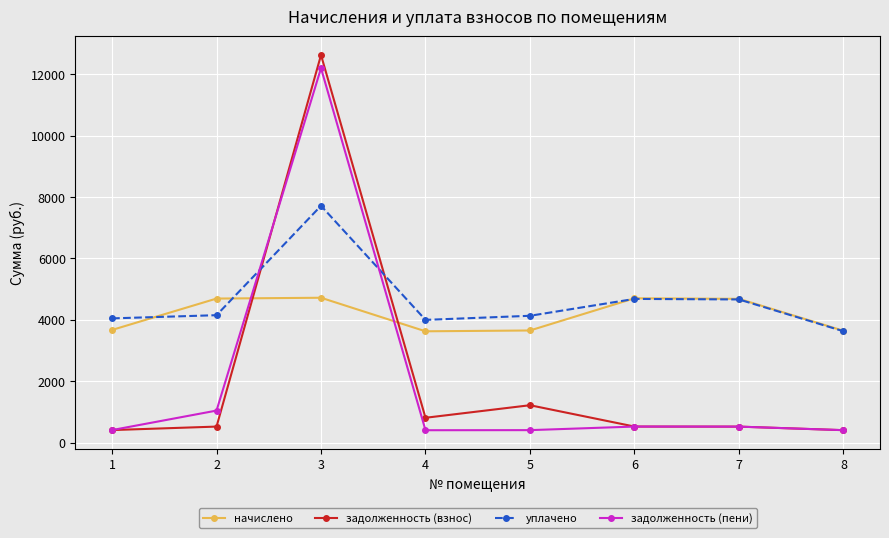

The value of начислено at 7 is 4681.4. True or false?

True